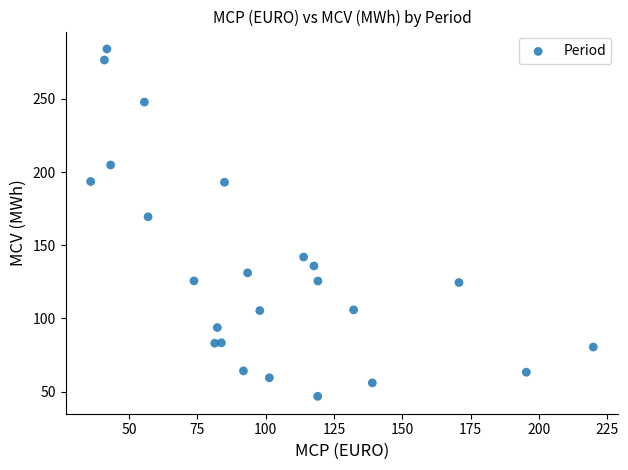

What is the range of X values (max minus min)?

183.9